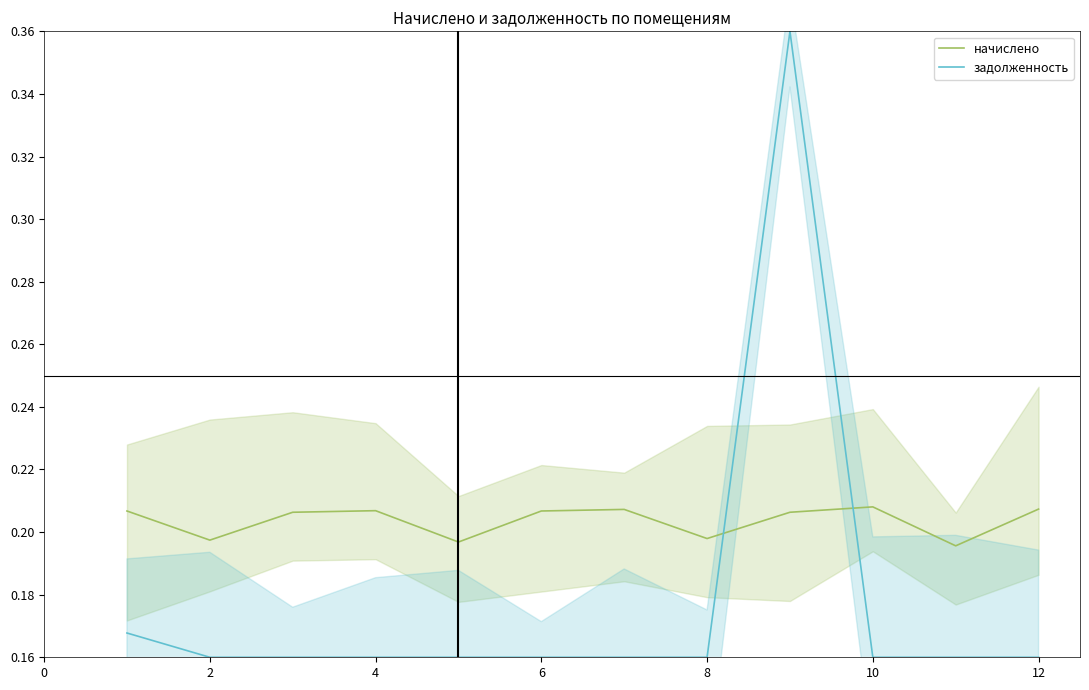

The value of начислено at 8 is 0.3. True or false?

False